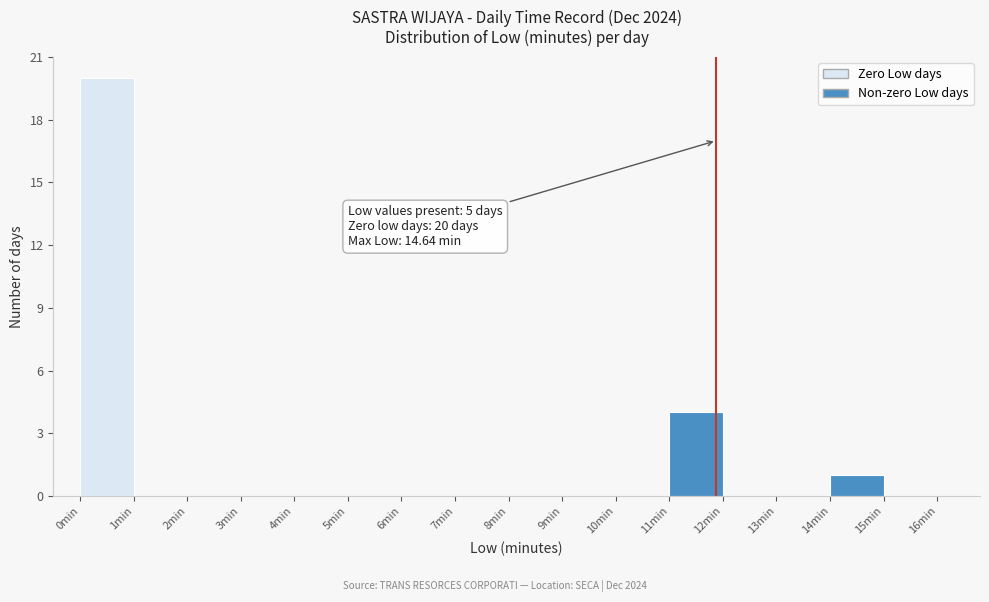

Which range on the x-axis has the tallest bar?

0 to 1